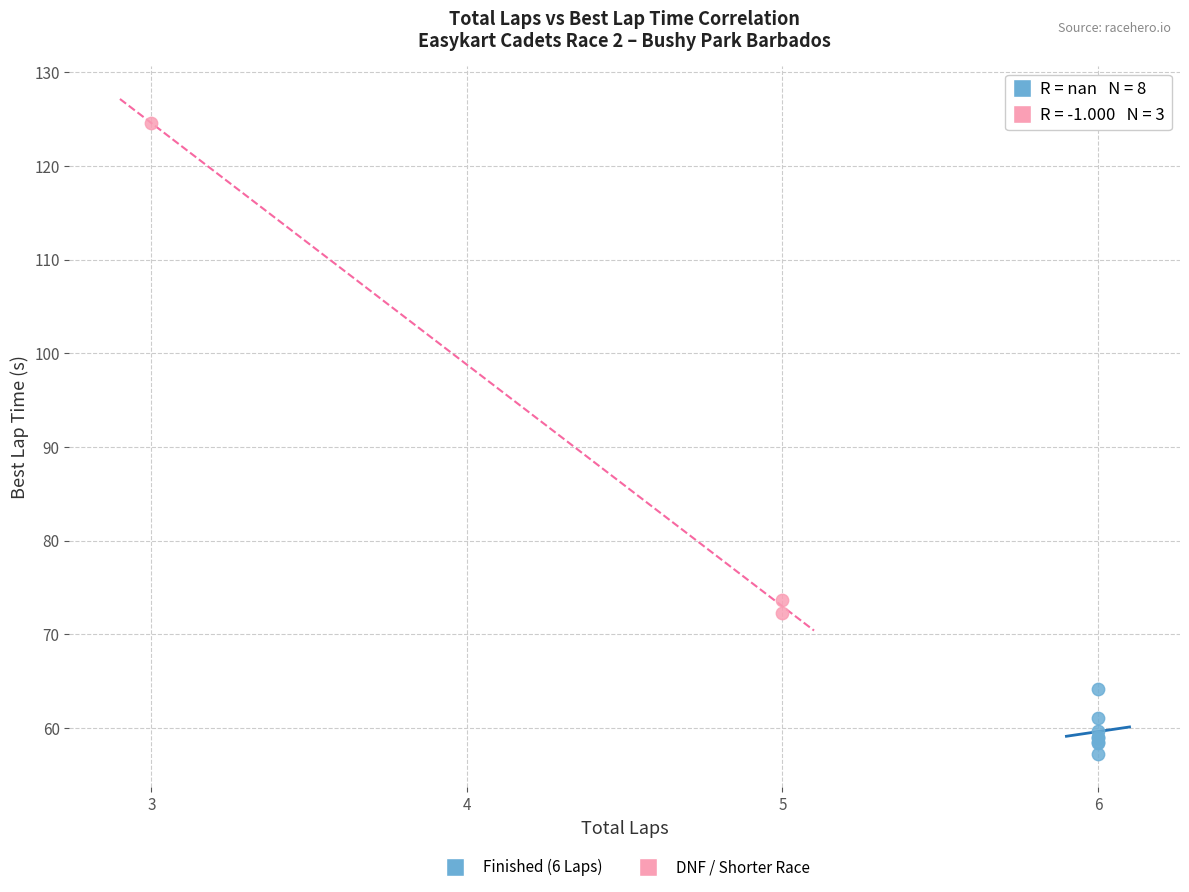

Which series reaches the minimum Y coordinate?

Finished (6 Laps)